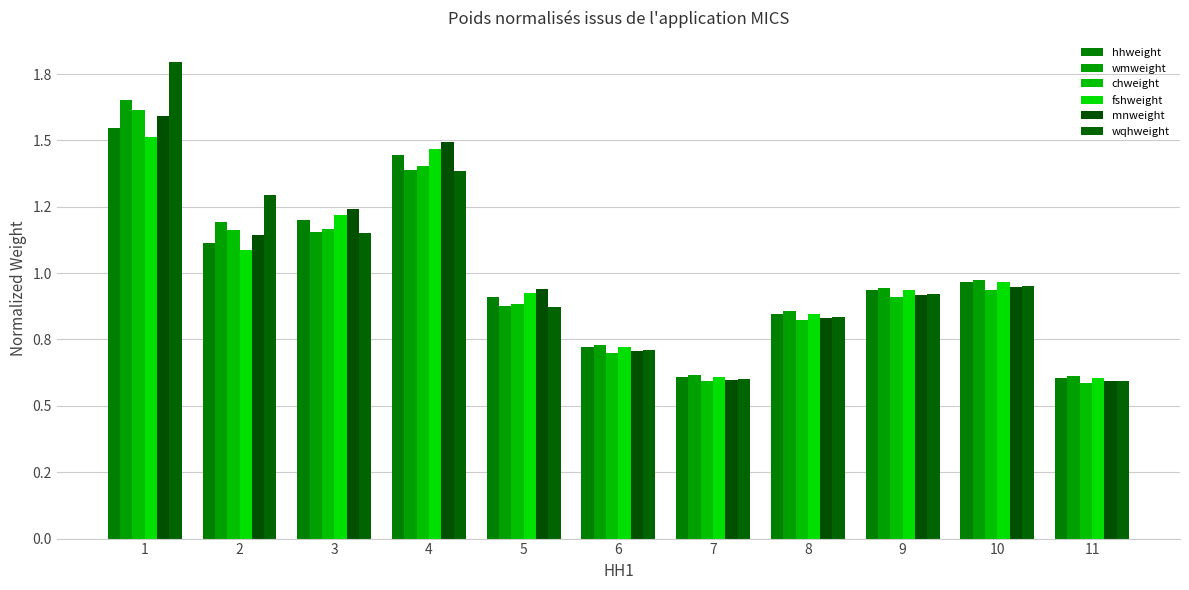

Rank the series by their maximum value, from highest to lowest.

wqhweight, wmweight, chweight, mnweight, hhweight, fshweight